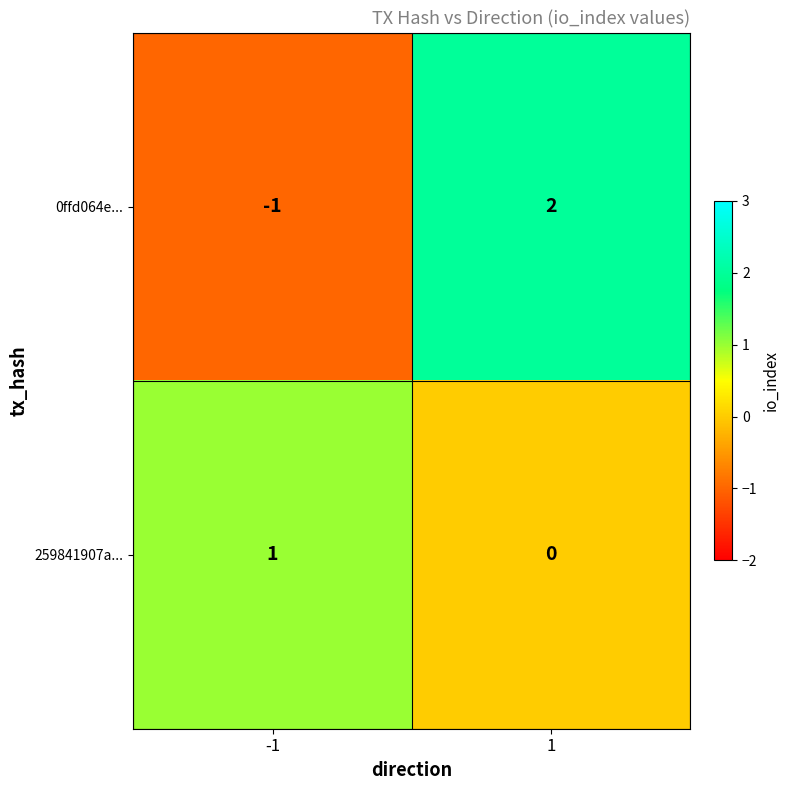

Rank the series by their maximum value, from lowest to highest.

259841907a..., 0ffd064e...